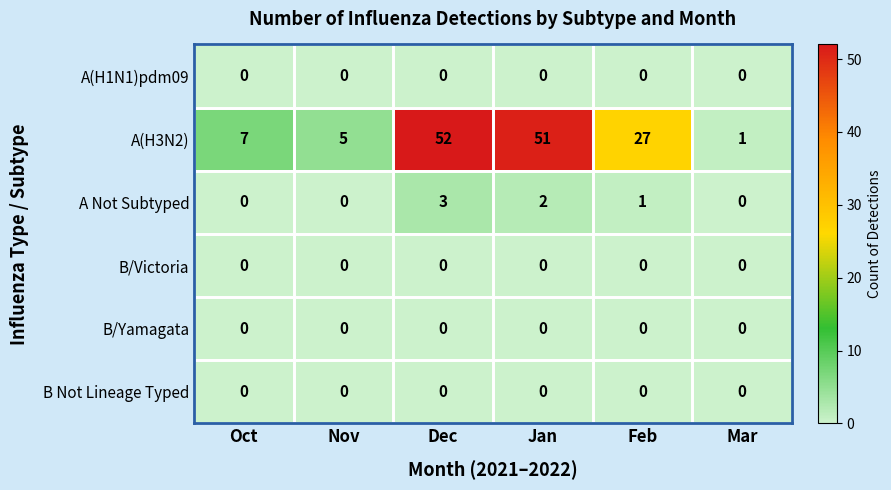

True or false: A(H1N1)pdm09 has a value of 0 at Mar.

True